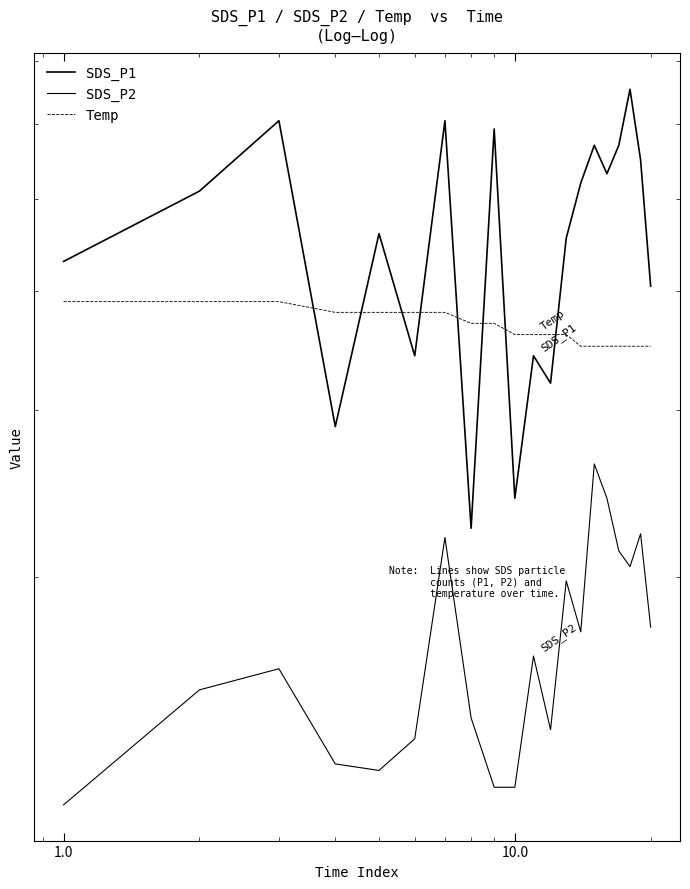

What is the minimum value for Temp?

3.5